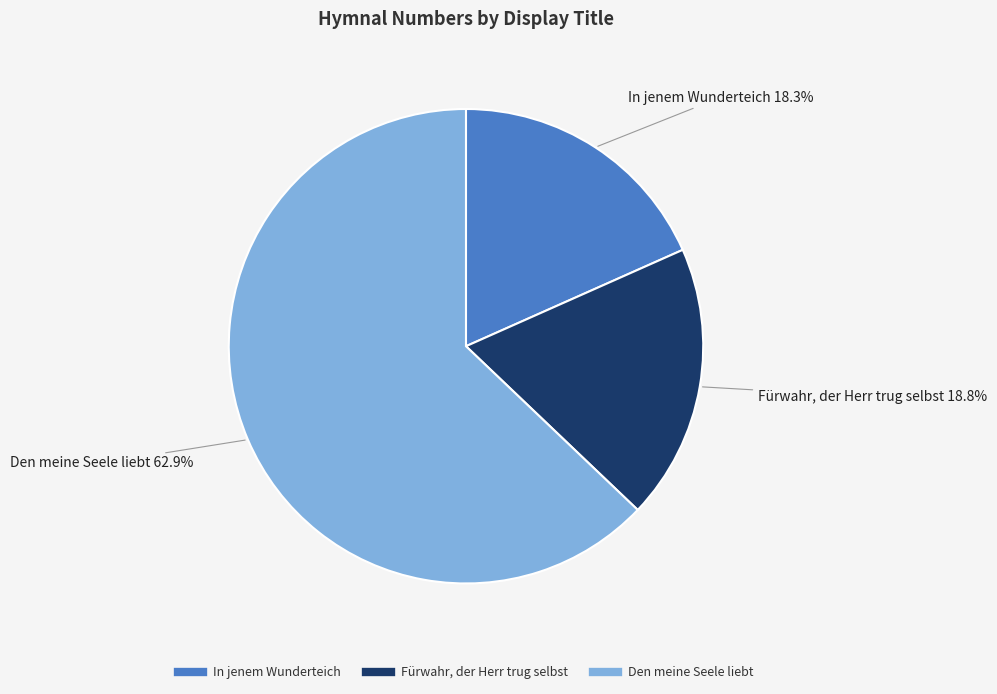

Combined, do Fürwahr, der Herr trug selbst and In jenem Wunderteich account for over 50%?

No